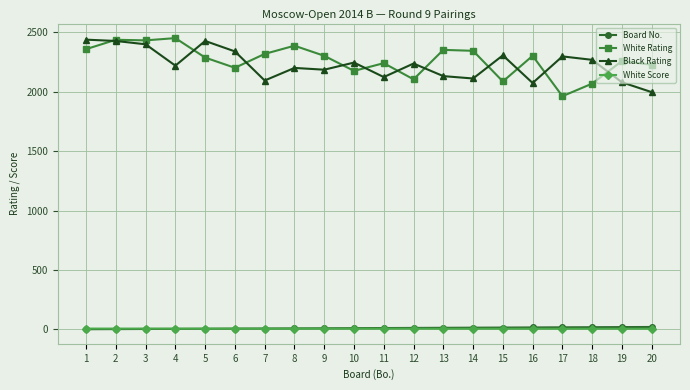

What are all the series names shown in the legend?

Board No., White Rating, Black Rating, White Score